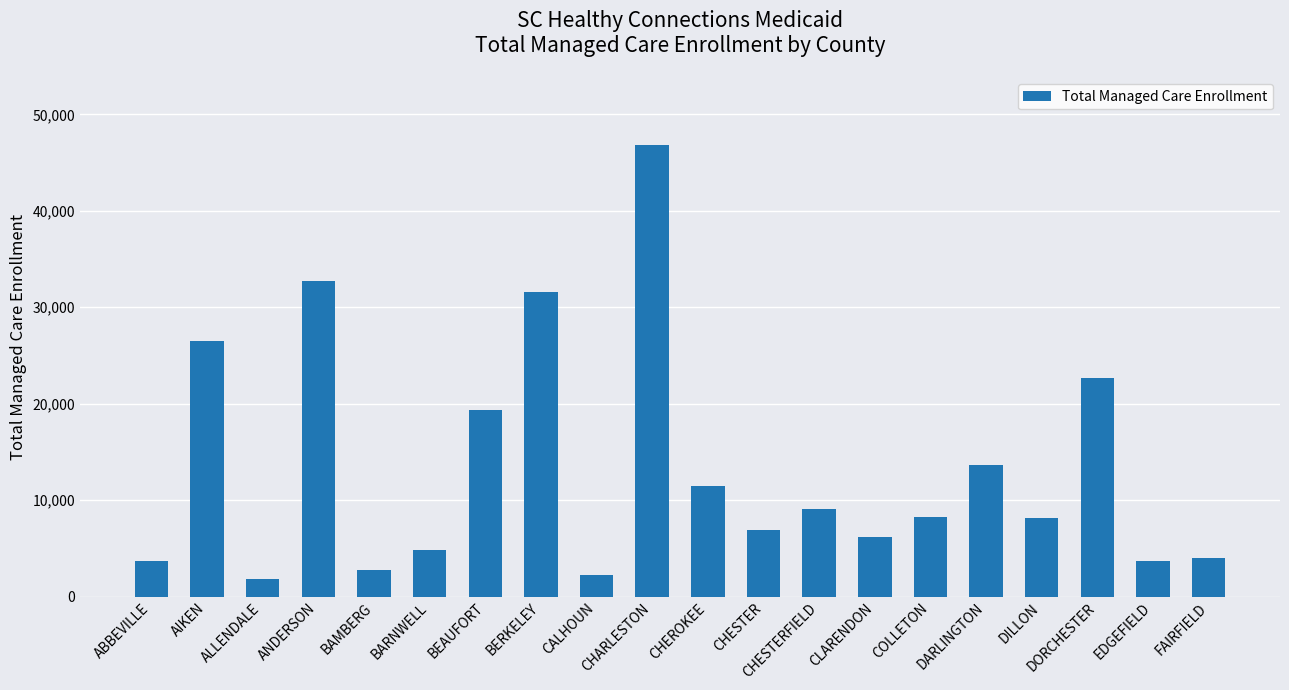

What is the approximate value at CHEROKEE?

11436